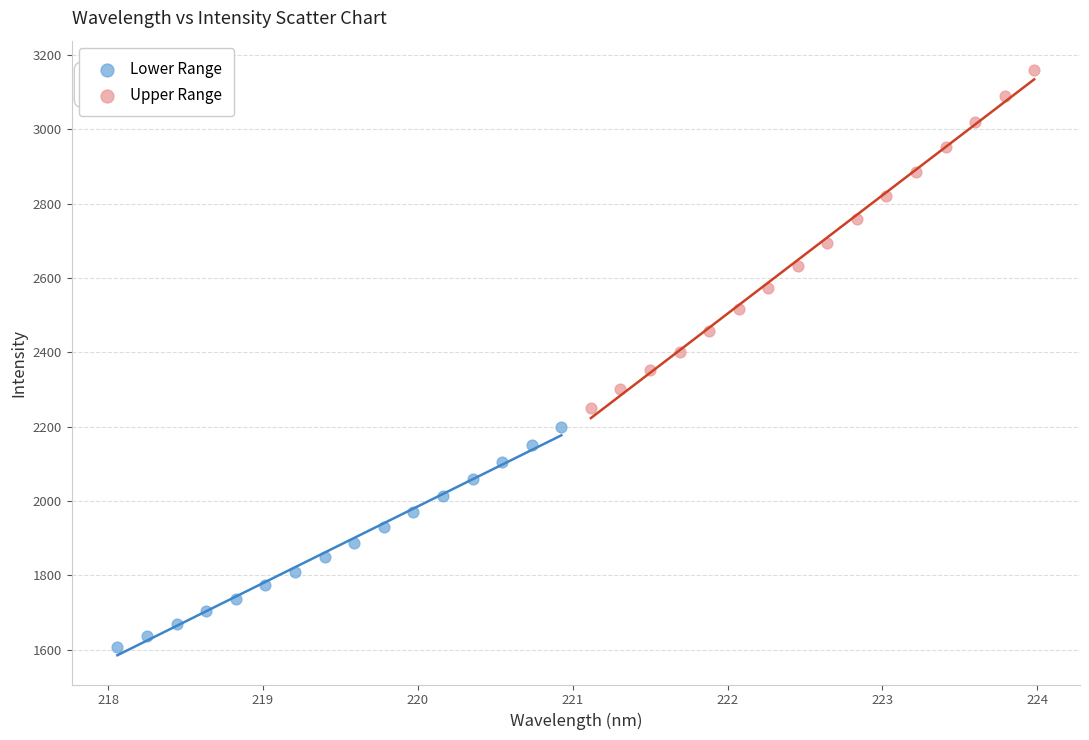

Which series contains the highest Y value?

Upper Range